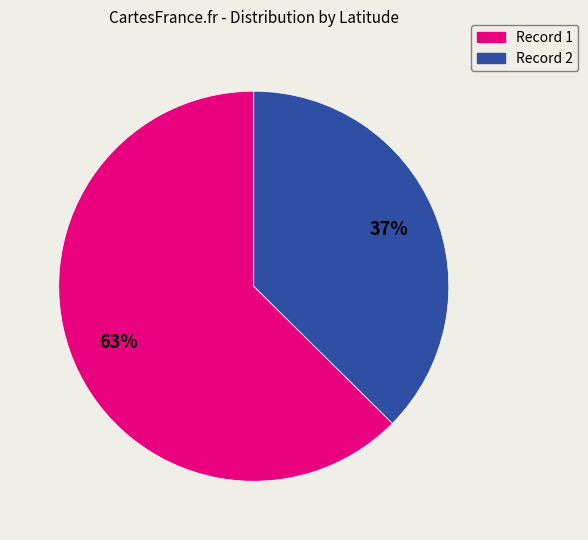

Is there any slice that represents more than half of the pie?

Yes